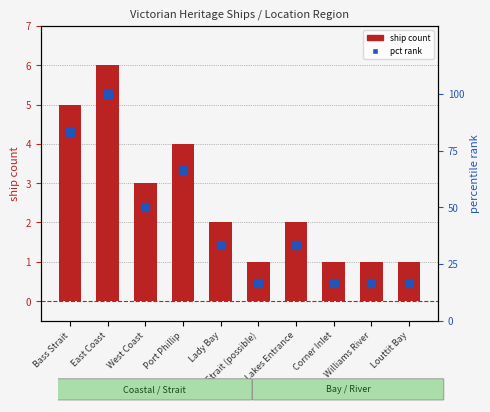

What is the total value across all series at Lakes Entrance?

35.3